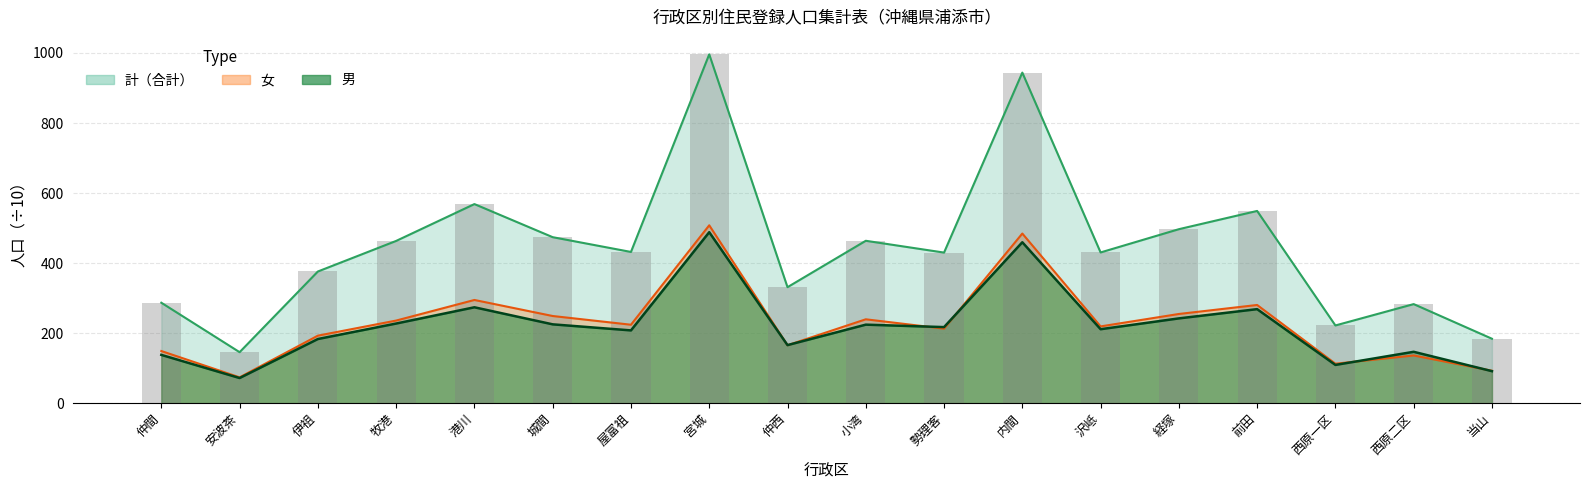

Which has a higher value, 西原二区 or 沢岻?

沢岻